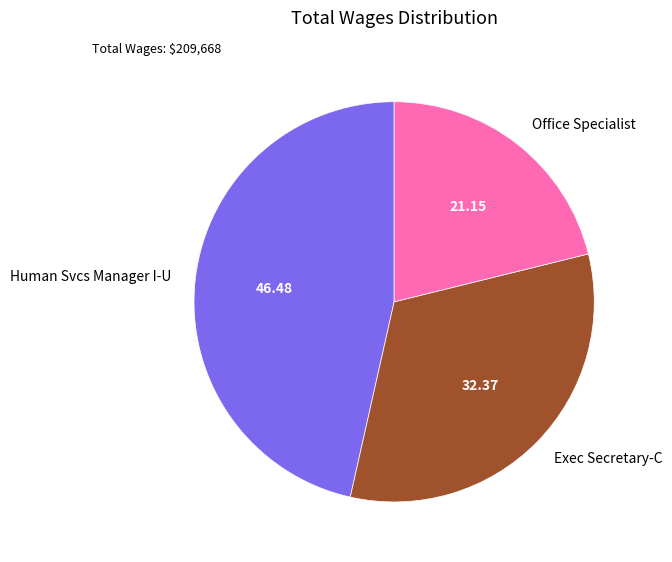

How many slices are in this pie chart?

3